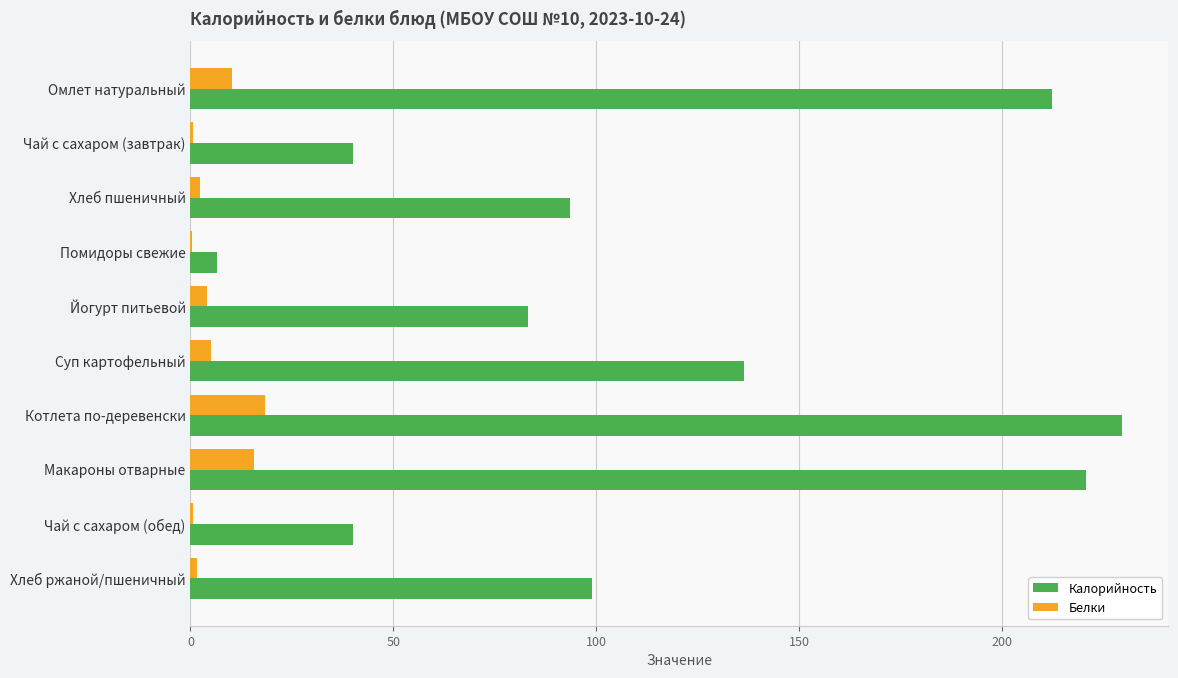

The value of Калорийность at Омлет натуральный is 66.5. True or false?

False